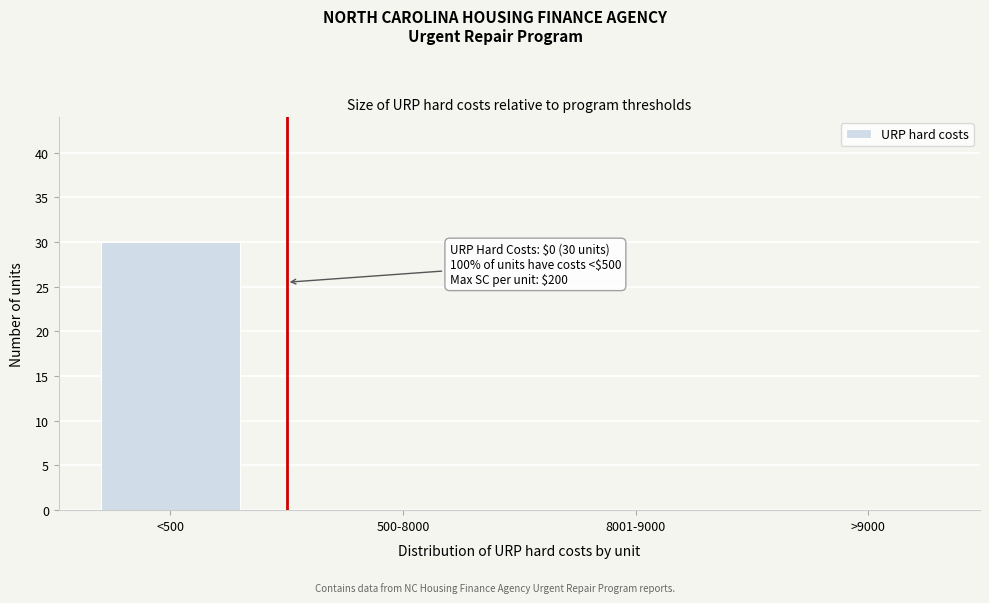

Reading left to right, extract all data points from this chart.

<500=30	500-8000=0	8001-9000=0	>9000=0